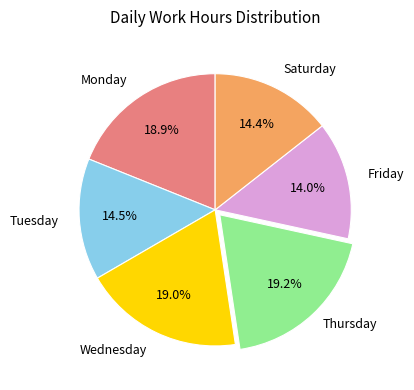

What portion of the pie excludes Friday?

86.0%